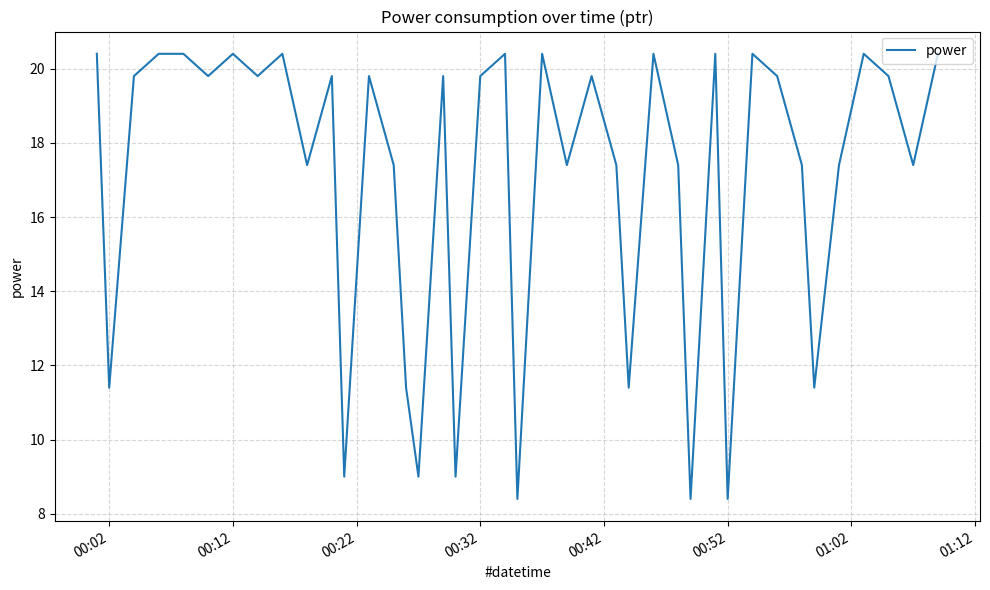

What is the minimum value shown in the chart?

8.4